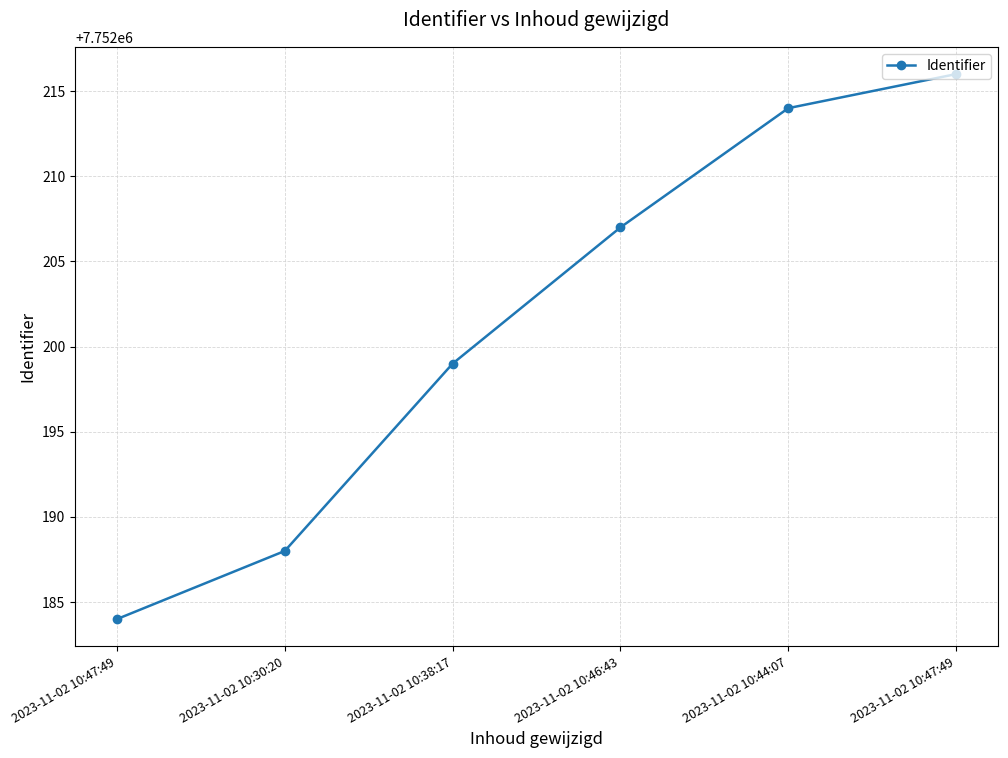

Count the number of categories in the chart.

6